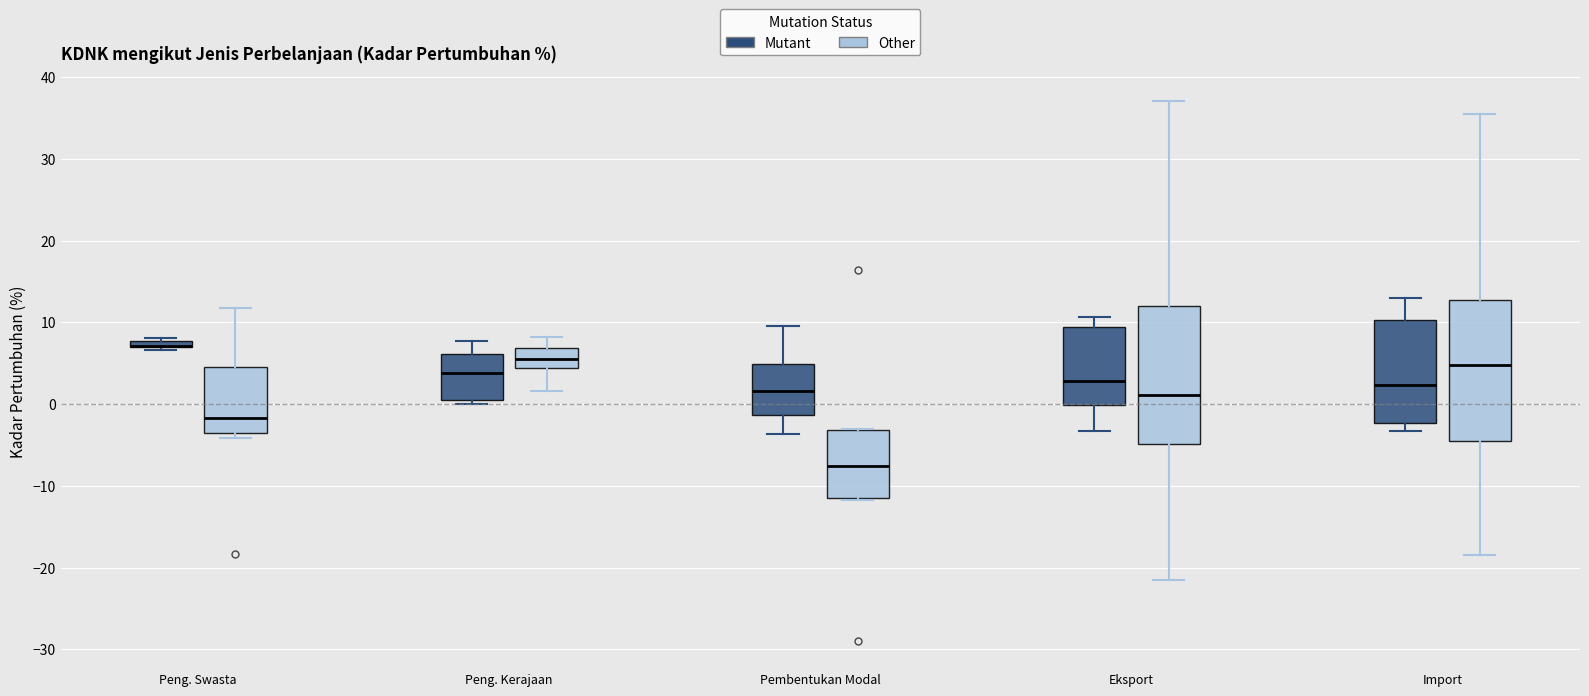

Where is the upper edge of the box for Peng. Kerajaan (Mutant) on the y-axis? The values are not printed on the chart, so give them approximately, as read against the axis.

6